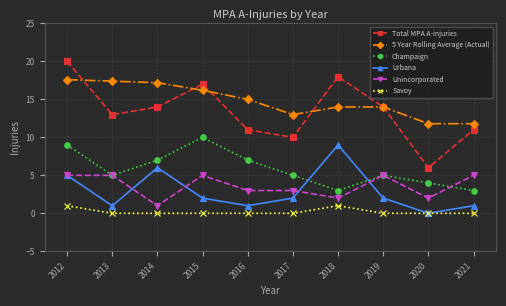

Reading left to right, transcribe all the data shown in this chart.

Total MPA A-injuries: 20.0	13.0	14.0	17.0	11.0	10.0	18.0	14.0	6.0	11.0
5 Year Rolling Average (Actual): 17.6	17.4	17.2	16.2	15.0	13.0	14.0	14.0	11.8	11.8
Champaign: 9.0	5.0	7.0	10.0	7.0	5.0	3.0	5.0	4.0	3.0
Urbana: 5.0	1.0	6.0	2.0	1.0	2.0	9.0	2.0	0.0	1.0
Unincorporated: 5.0	5.0	1.0	5.0	3.0	3.0	2.0	5.0	2.0	5.0
Savoy: 1.0	0.0	0.0	0.0	0.0	0.0	1.0	0.0	0.0	0.0